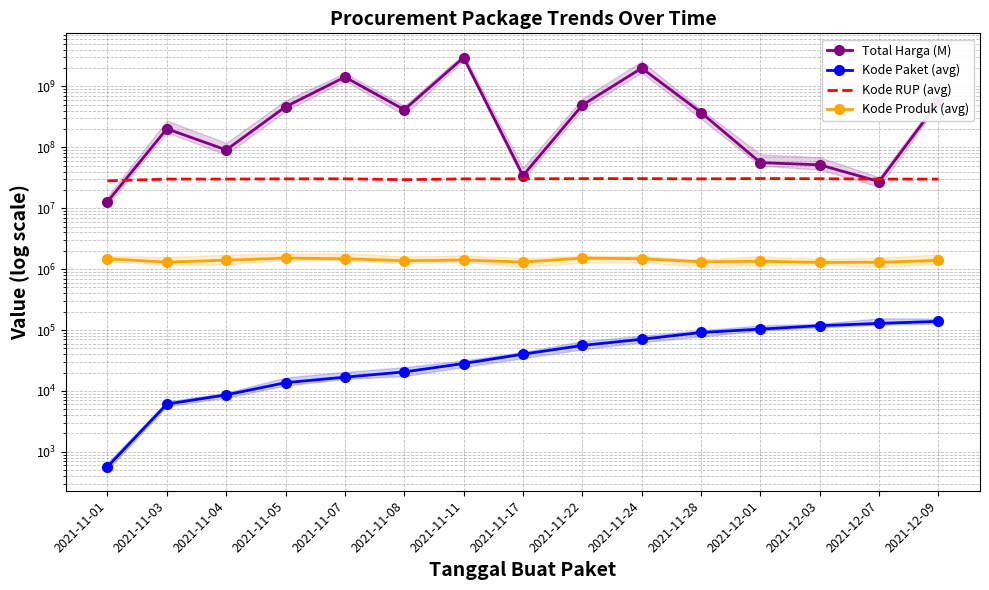

Reading left to right, list all the values displayed in this chart.

Total Harga (M): 12787500	201641270	90671075	464002100	1425867900	414767800	2978963240	34292000	493000000	1997327200	373404000	56152800	51601000	27412000	559971000
Kode Paket (avg): 569	6083	8611	13652	16823	20514	28196	40112	55826	70542	91101	103541	117783	128516	138847
Kode RUP (avg): 28171087	30089034	30089034	30372232	30428912	29456698	30335636	30416731	30636058	30670893	30363247	30745112	30527421	30089034	30052380
Kode Produk (avg): 1479316	1301545	1402582	1519264	1481562	1373048	1412370	1305852	1519260	1481538	1318333	1350905	1286873	1297110	1392249